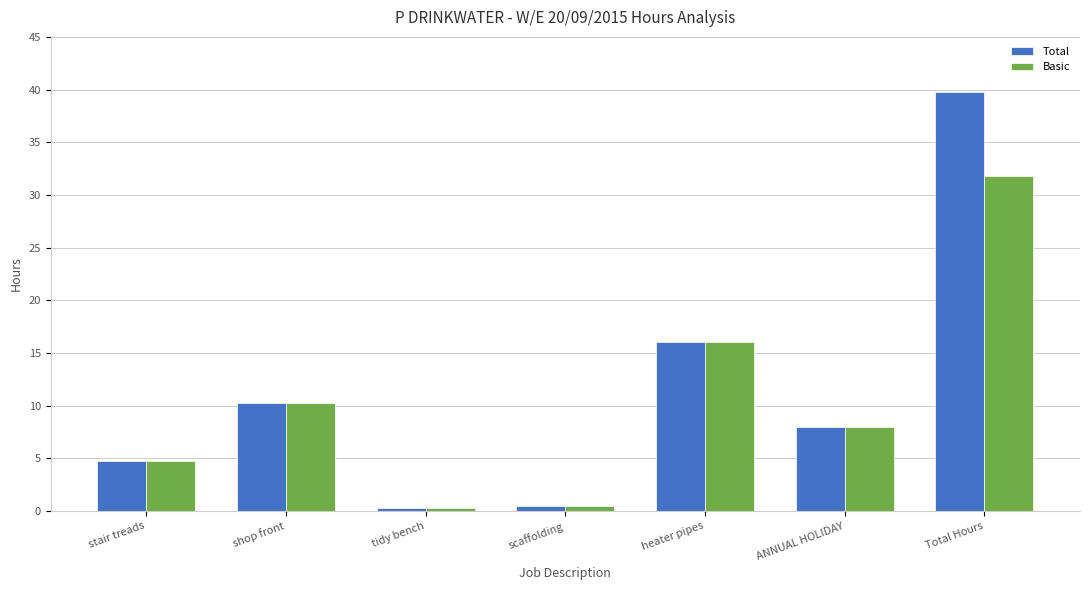

What is the maximum value shown in the chart?

39.8